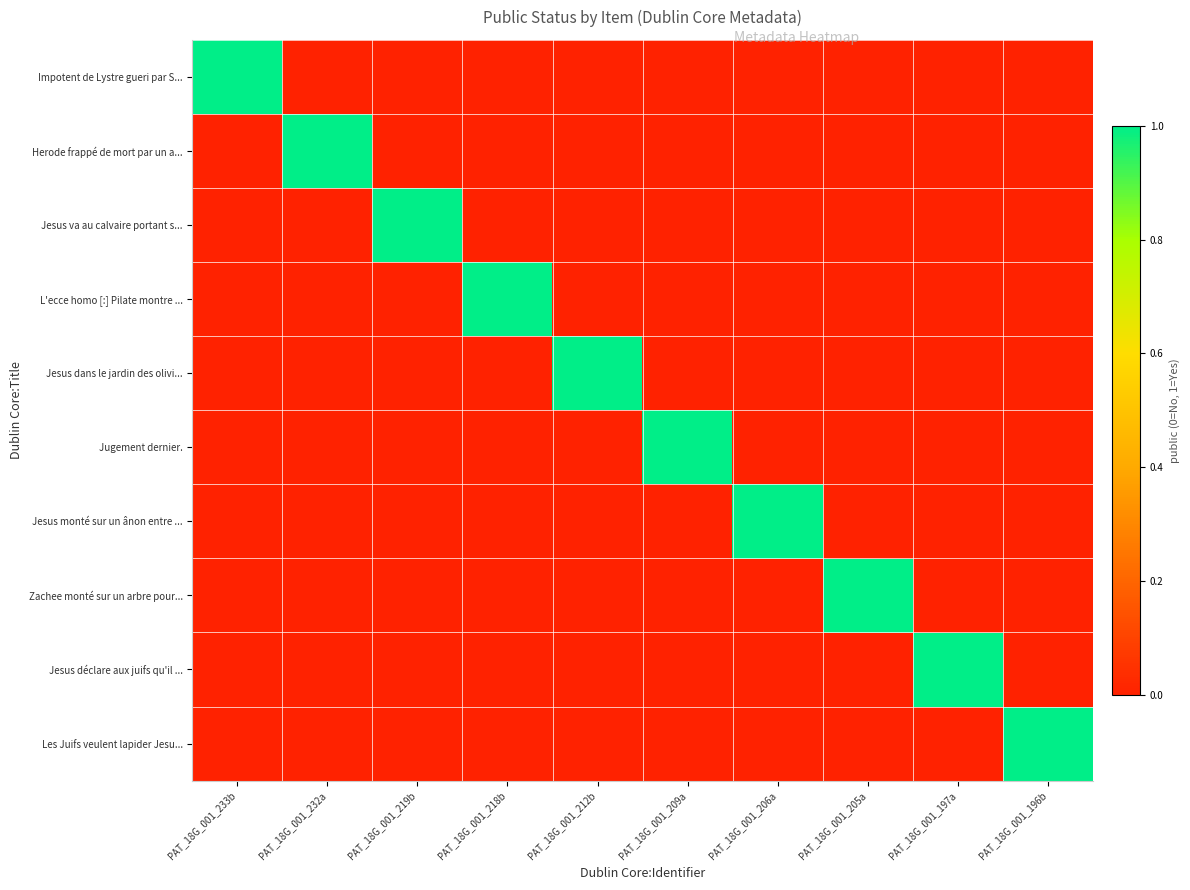

Which has a higher value, PAT_18G_001_206a or PAT_18G_001_205a?

PAT_18G_001_206a